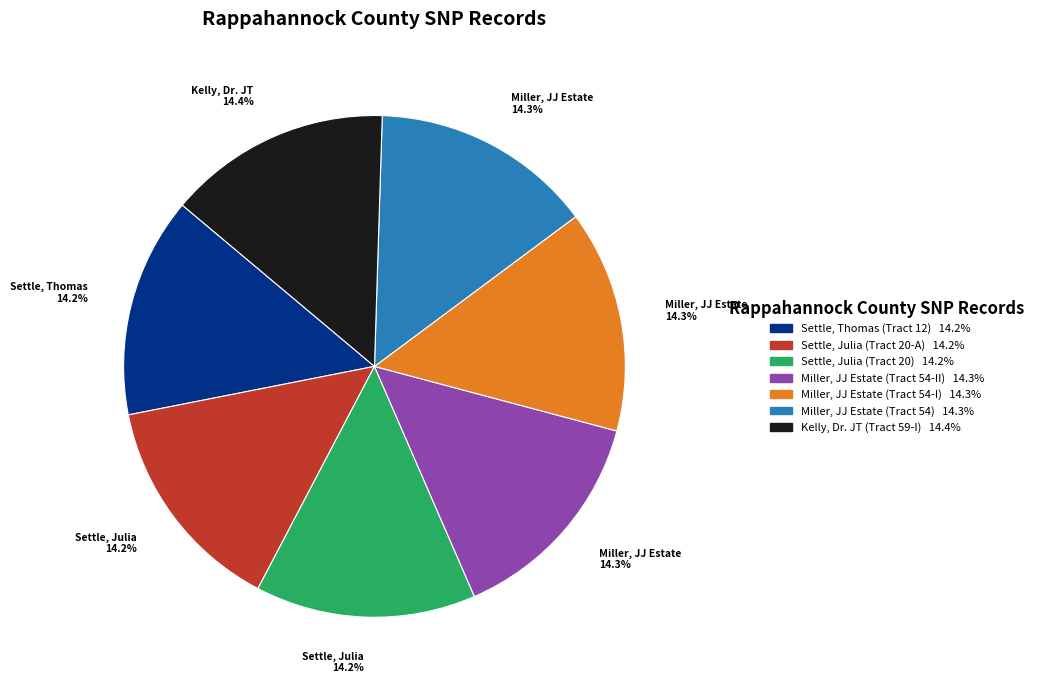

Is there any slice that represents more than half of the pie?

No